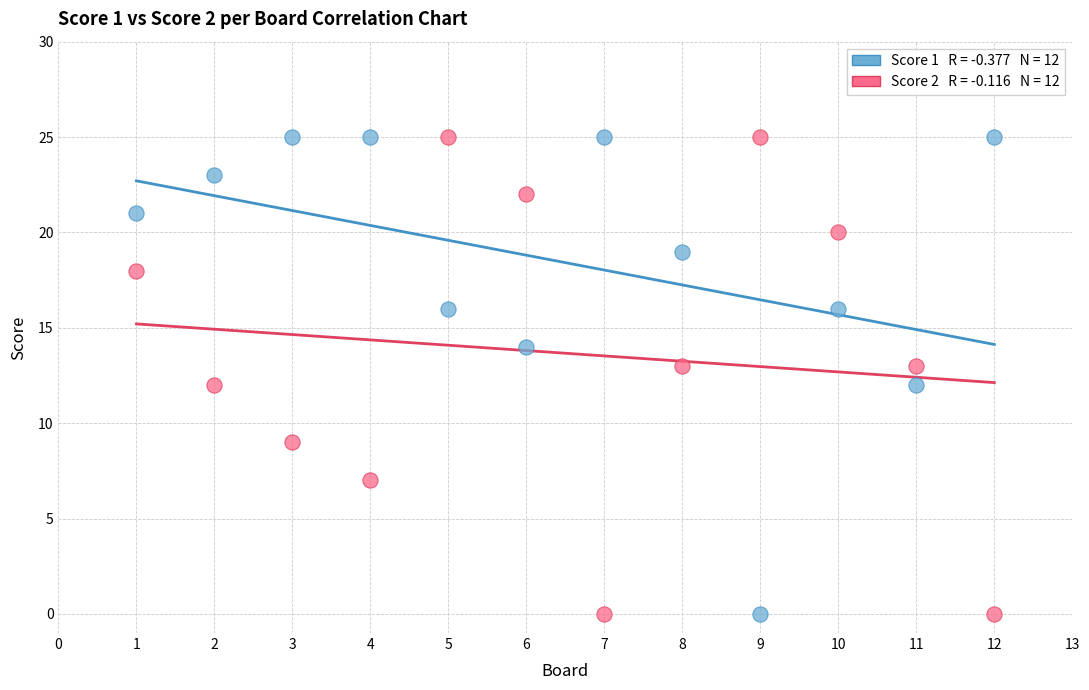

Across all data points, what is the range of Y values (max minus min)?

25